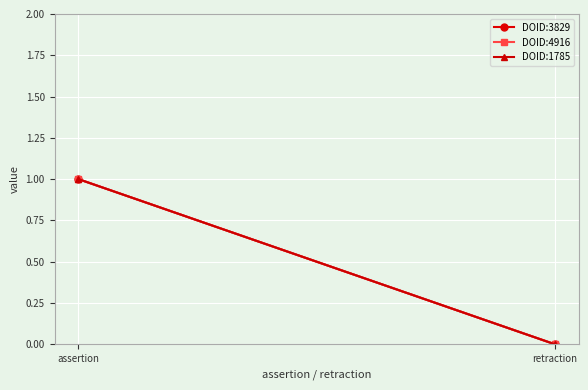

What is the difference between the maximum and minimum values in the DOID:3829 series?

1